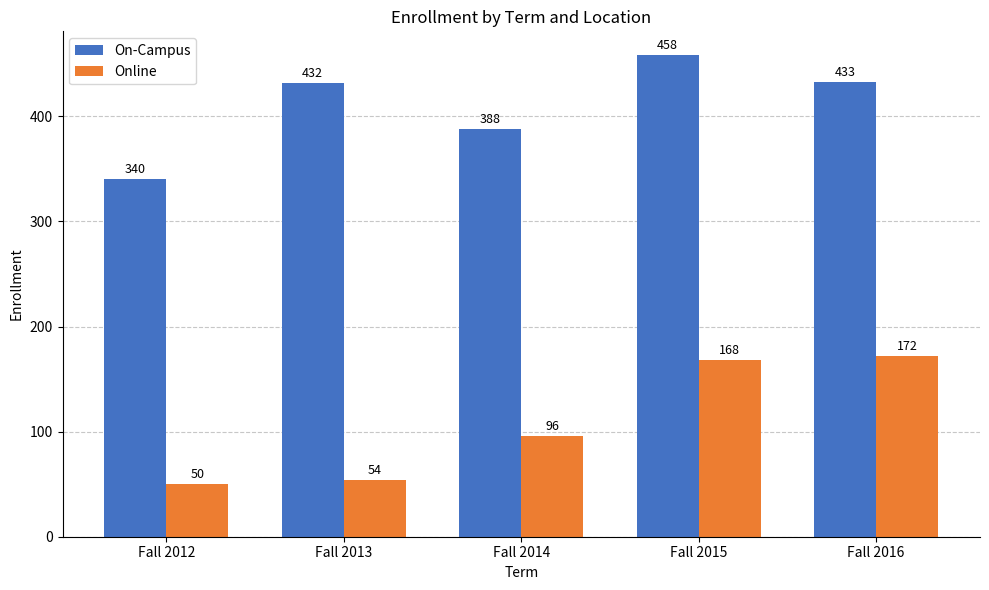

Which series has the largest total across all categories?

On-Campus